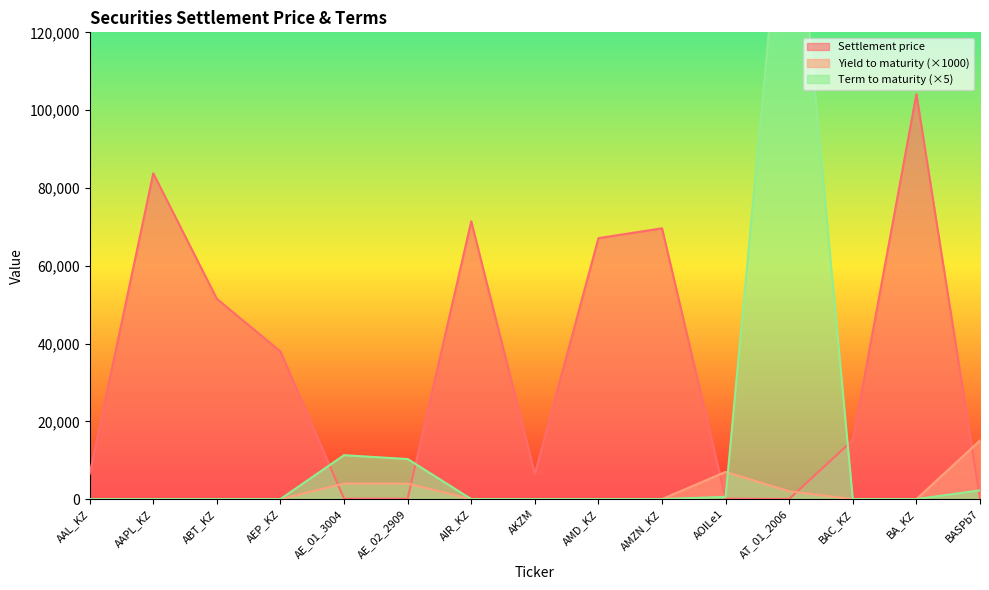

Which series has the widest spread of values?

Term to maturity